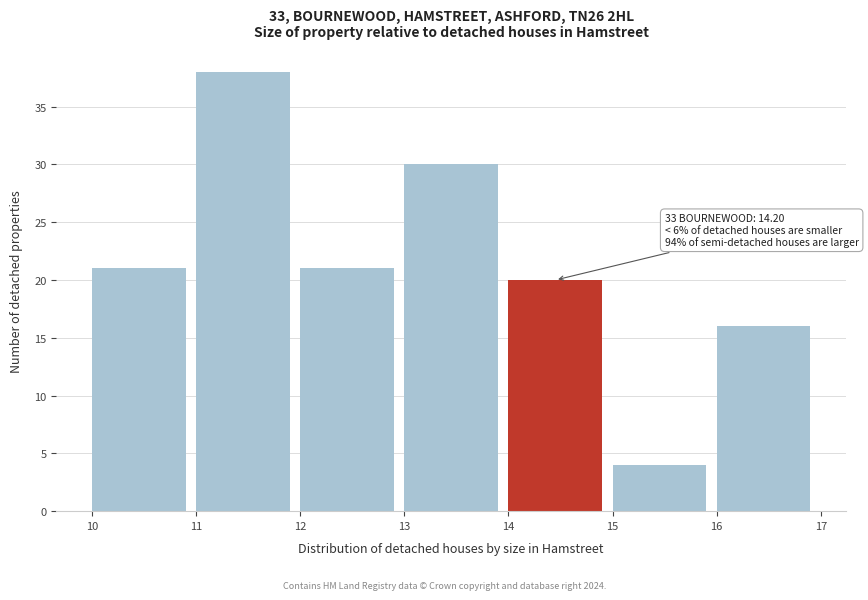

Which range on the x-axis has the tallest bar?

11 to 12